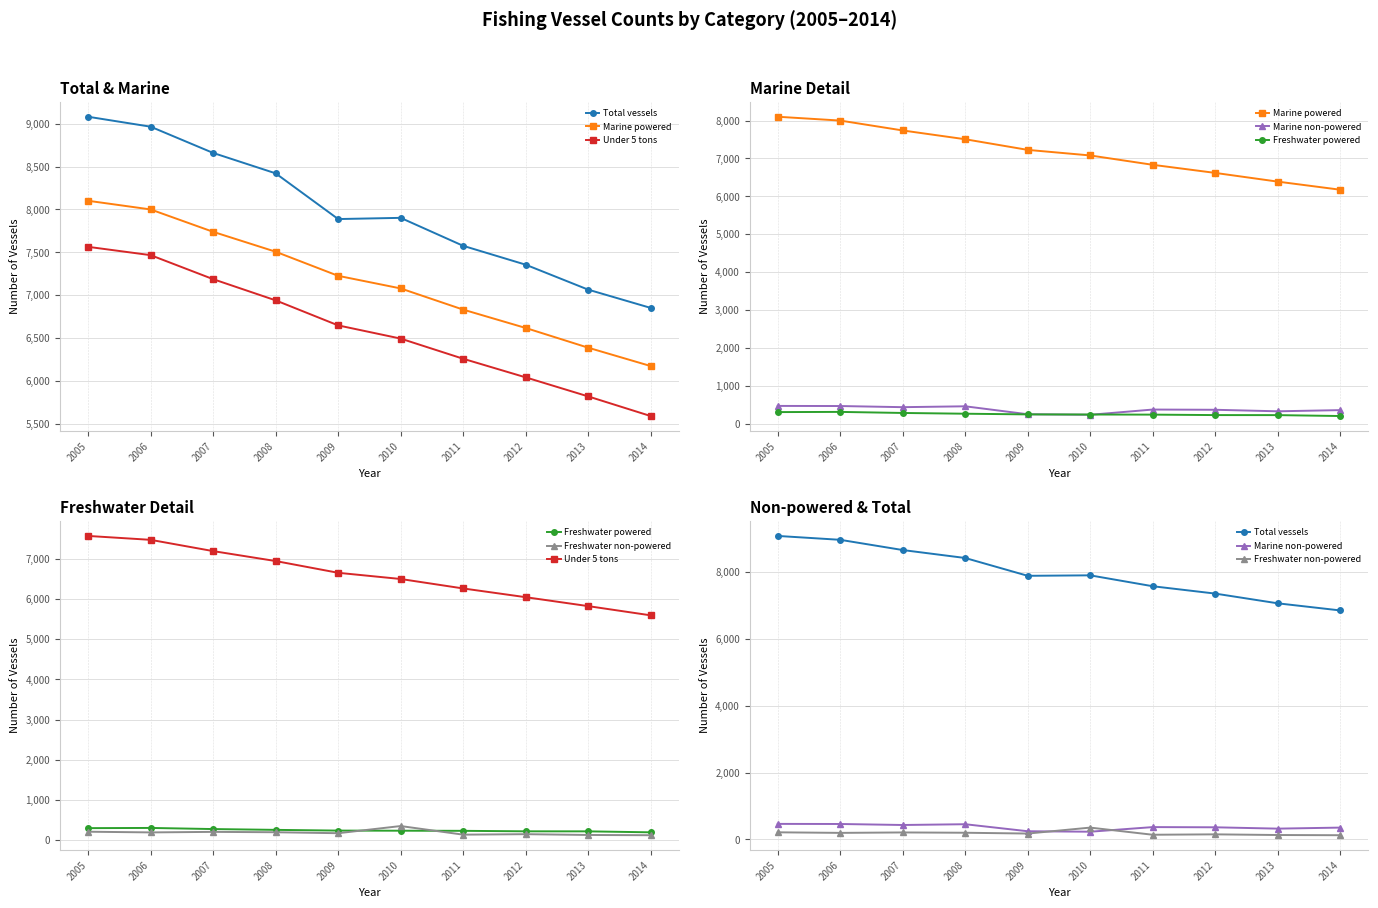

Is the value of Freshwater powered at 2013 greater than the value of Marine powered at 2012?

No